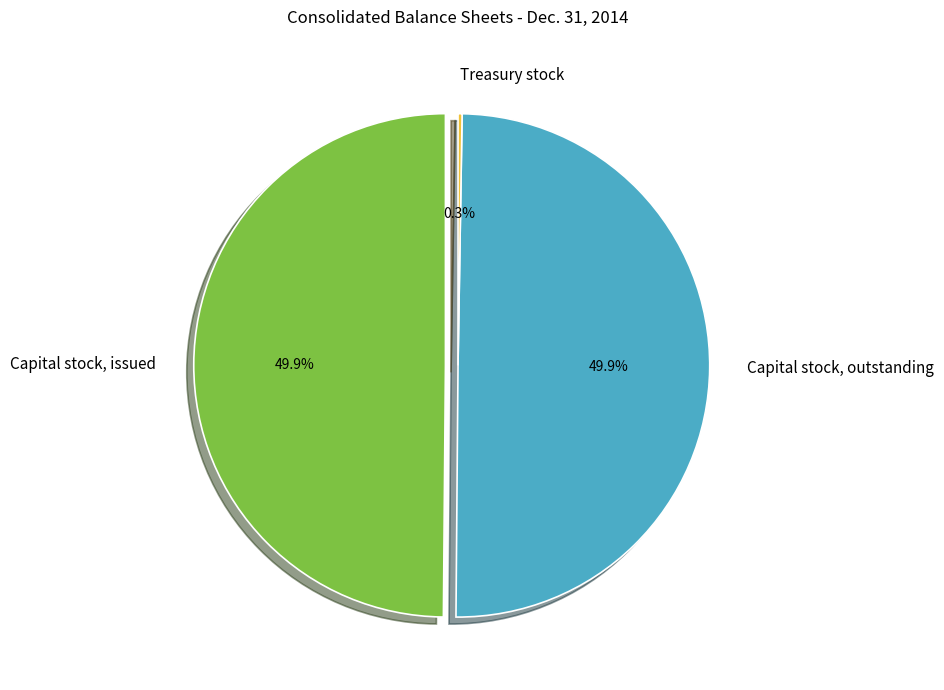

To the nearest percent, what percentage of the pie is Capital stock, issued?

50%